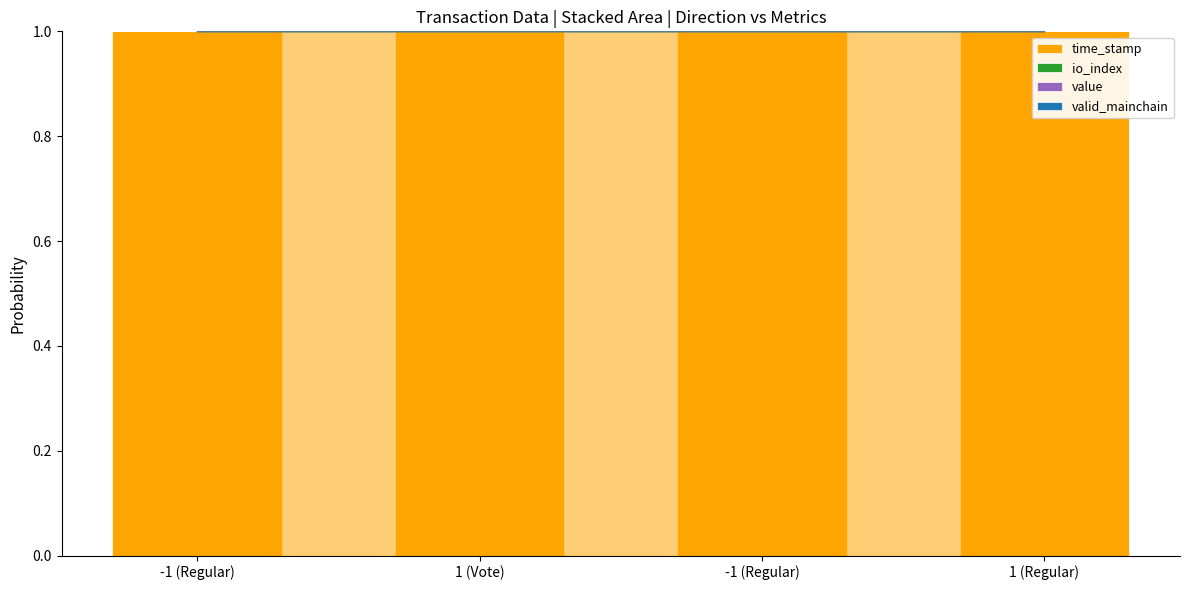

List the series in order of their peak value, highest first.

time_stamp, io_index, value, valid_mainchain